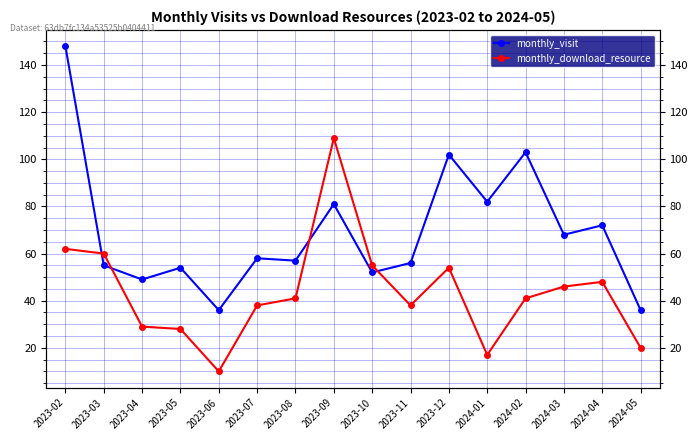

What is the difference between the maximum and second lowest values in the monthly_download_resource series?

92